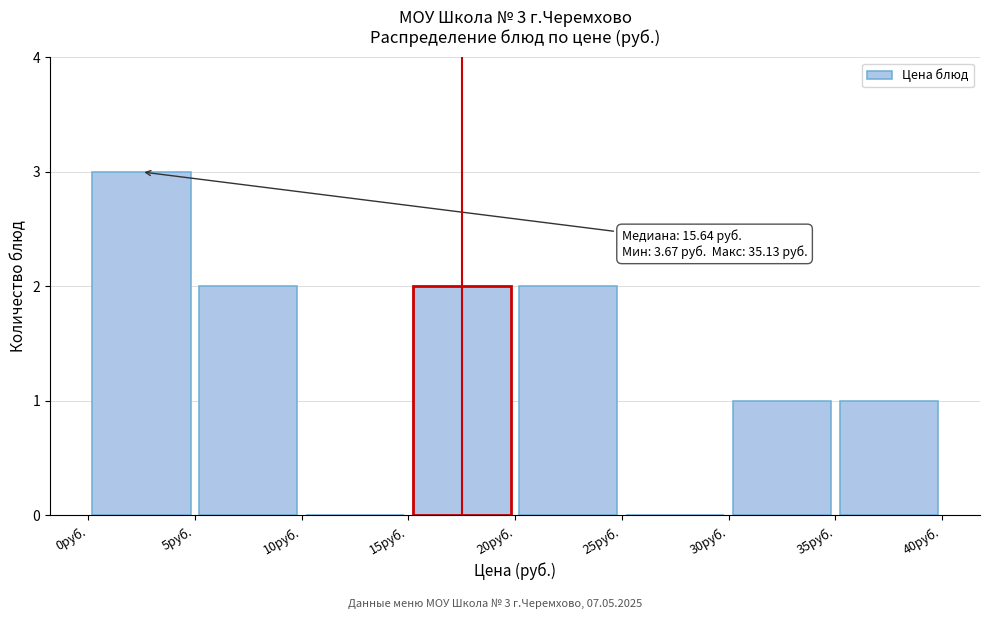

Over which range of the x-axis is the bar tallest?

0 to 5